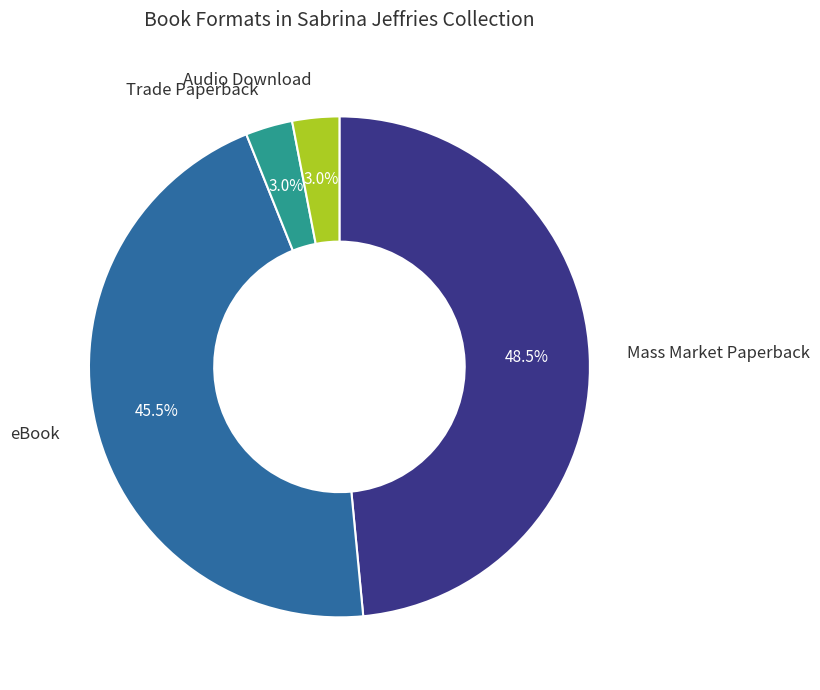

Is there any slice that represents more than half of the pie?

No